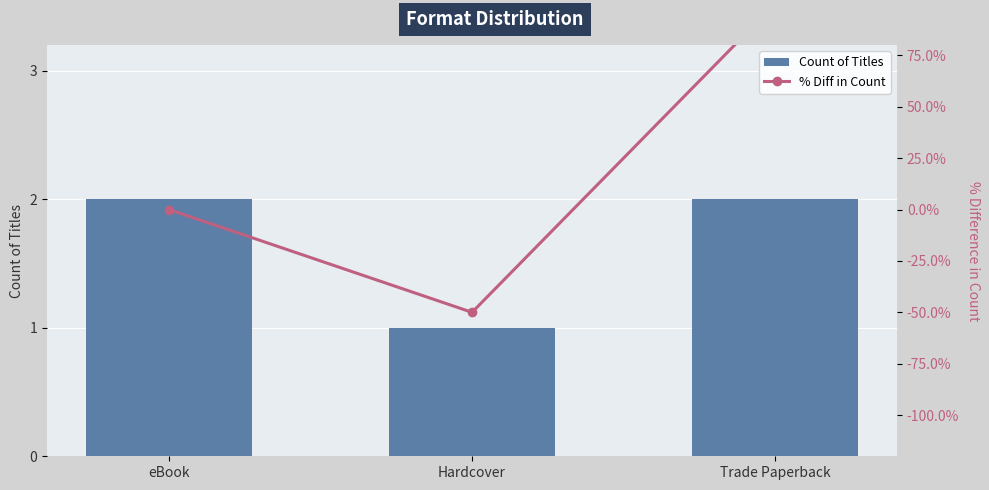

Reading left to right, what are all the values shown in this chart?

Count of Titles: 2	1	2
% Diff in Count: 0	-50	100